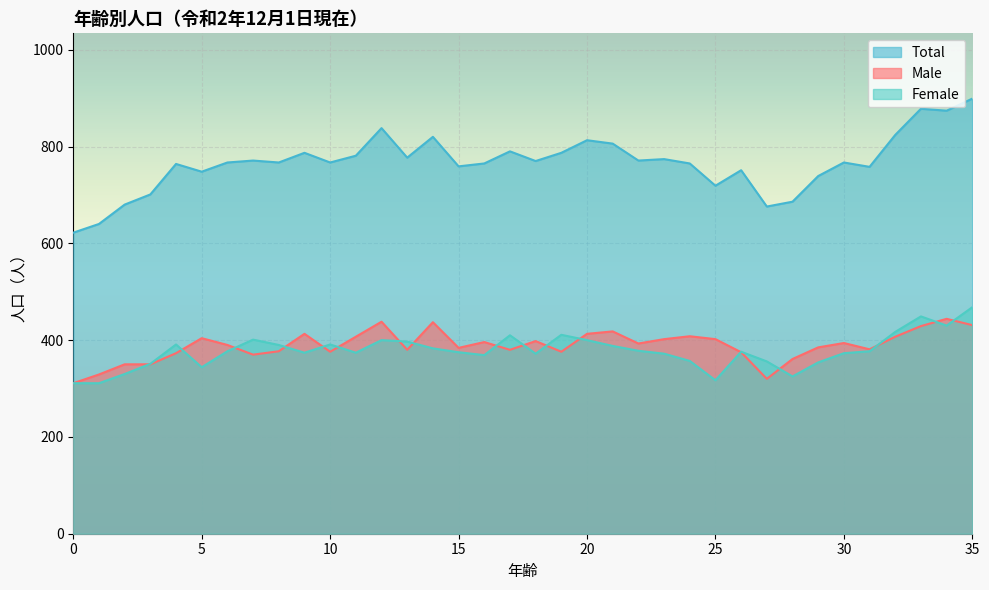

What is the value of the Male point at the 20th from the left?

376